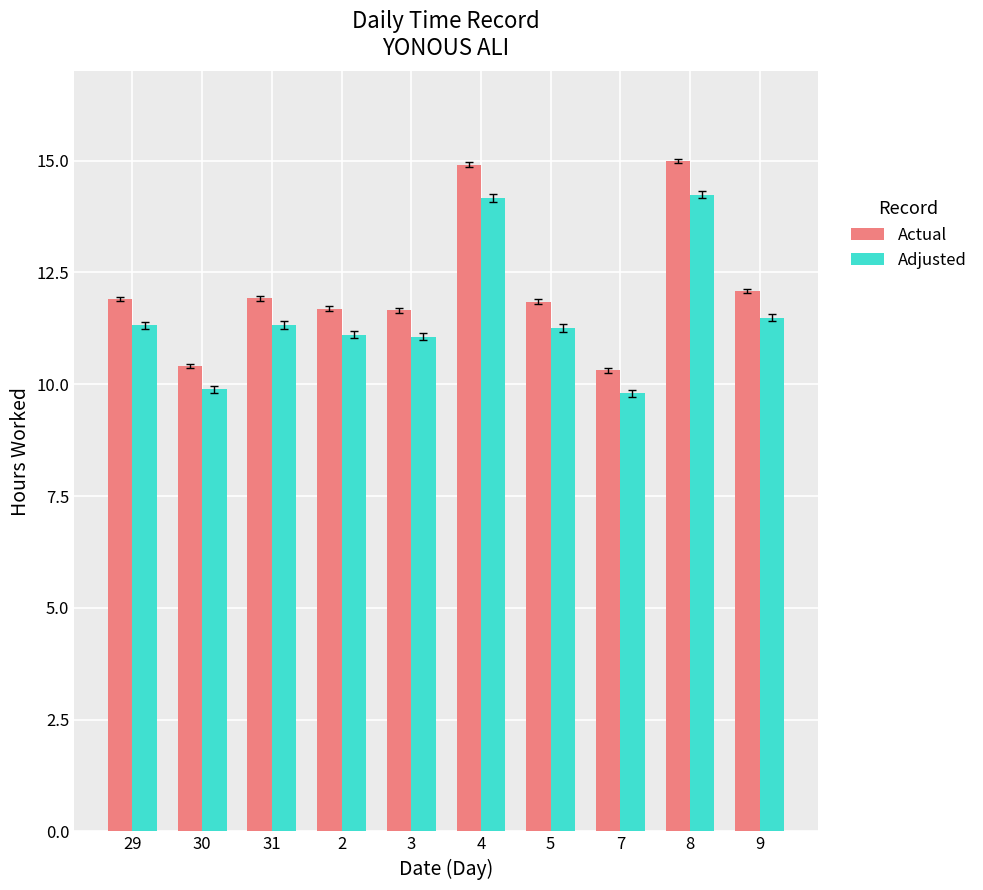

How many series are shown in this chart?

2